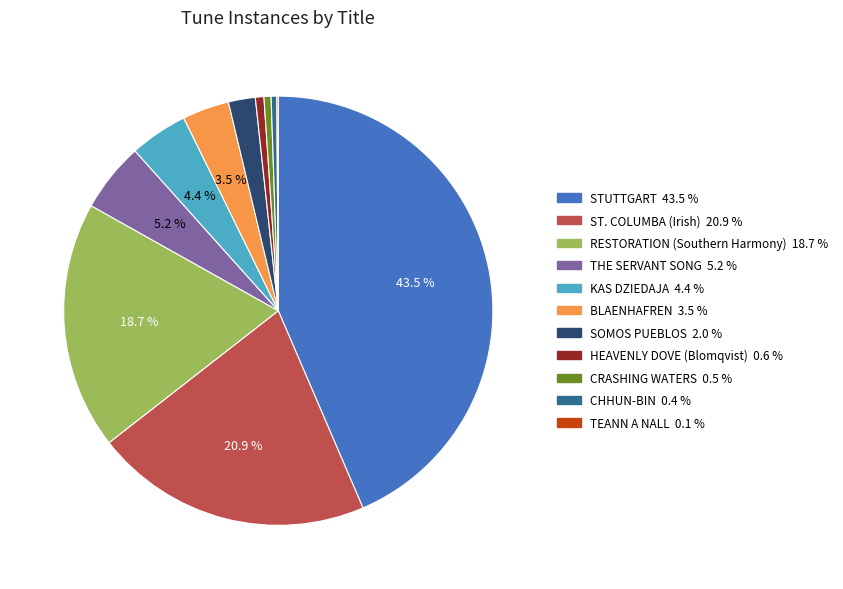

True or false: CHHUN-BIN accounts for 14% of the total.

False